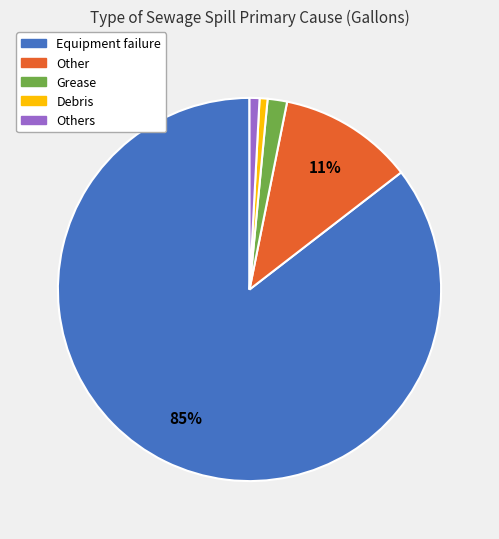

How many slices are in this pie chart?

5